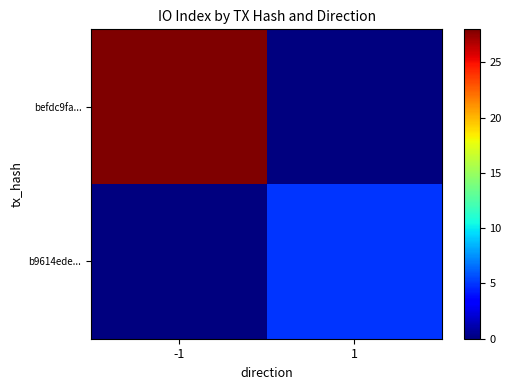

Reading left to right, extract all data points from this chart.

befdc9fa...: -1=28	1=0
b9614ede...: -1=0	1=5